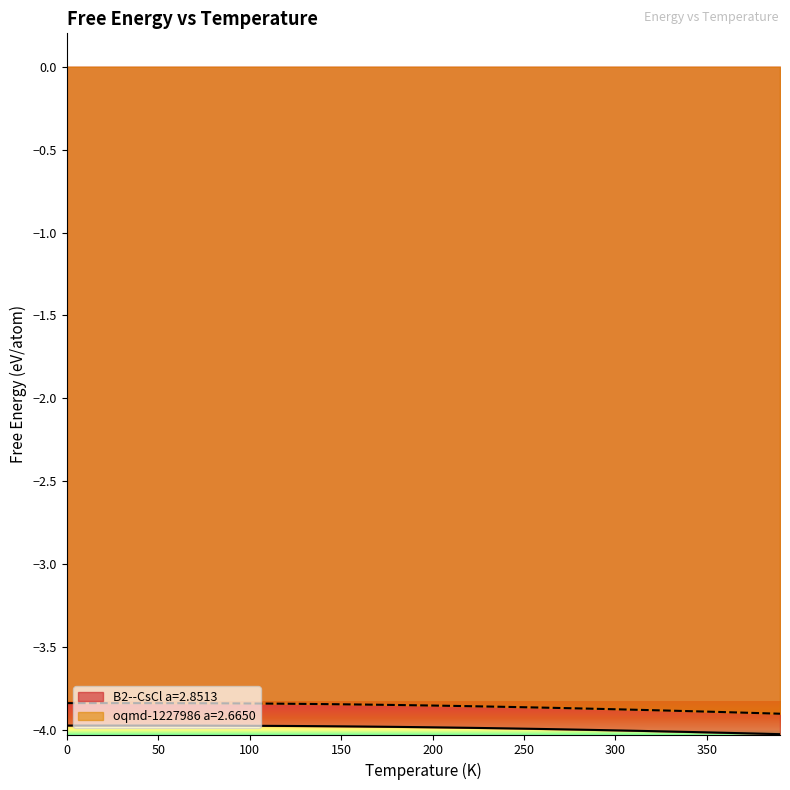

Is the value of B2--CsCl a=2.8513 at 370.0 greater than the value of oqmd-1227986 a=2.6650 at 240.0?

No